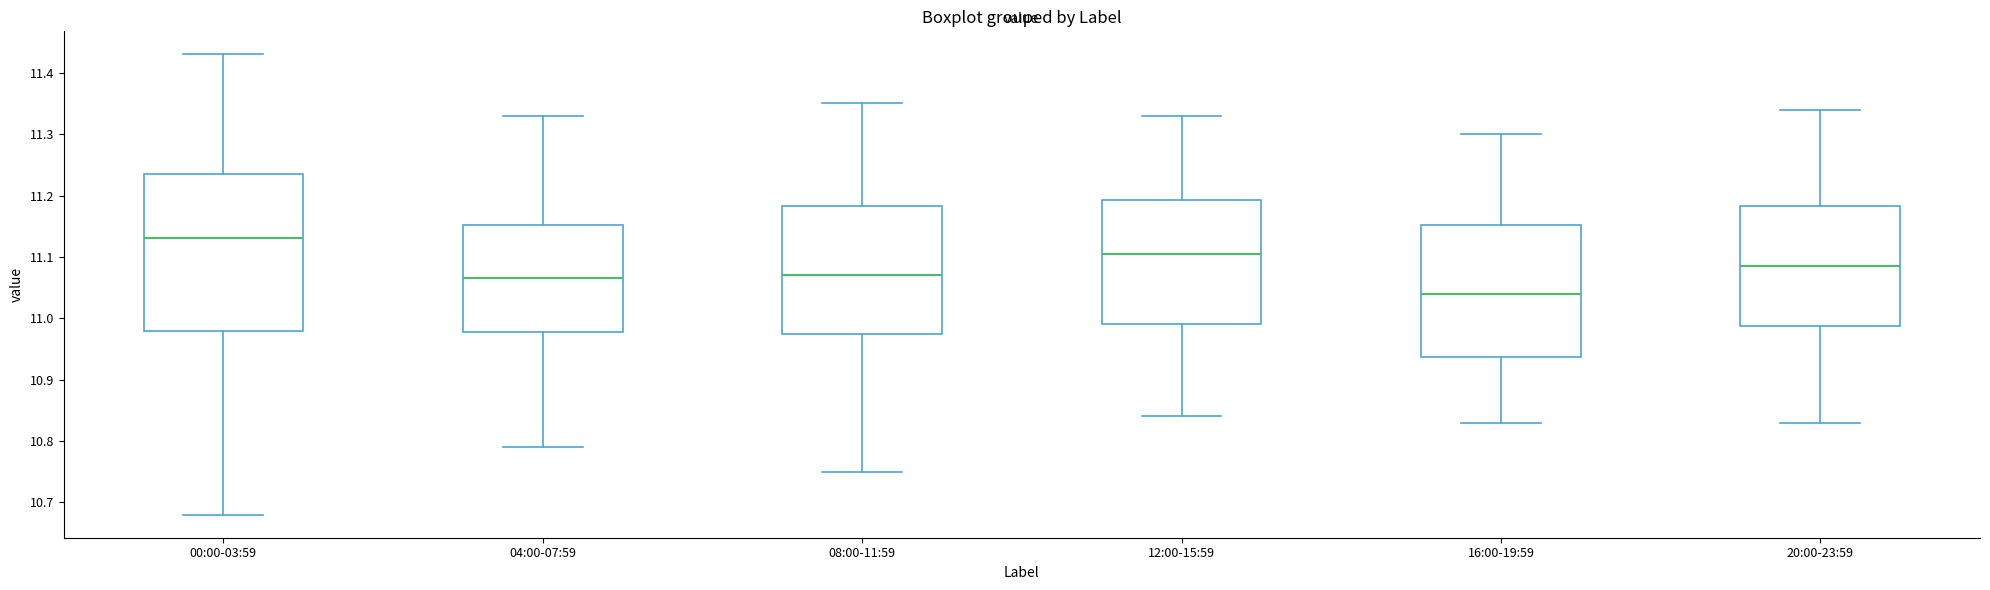

Reading left to right, read every box against the y-axis: the position of its median line, the range the box covers, and the ends of its whiskers. The values are not printed on the chart, so give them approximately, as read against the axis.

00:00-03:59: median 11.13, box 10.98 to 11.24, whiskers 10.68 to 11.43
04:00-07:59: median 11.07, box 10.98 to 11.15, whiskers 10.79 to 11.33
08:00-11:59: median 11.07, box 10.98 to 11.18, whiskers 10.75 to 11.35
12:00-15:59: median 11.11, box 10.99 to 11.19, whiskers 10.84 to 11.33
16:00-19:59: median 11.04, box 10.94 to 11.15, whiskers 10.83 to 11.30
20:00-23:59: median 11.09, box 10.99 to 11.18, whiskers 10.83 to 11.34